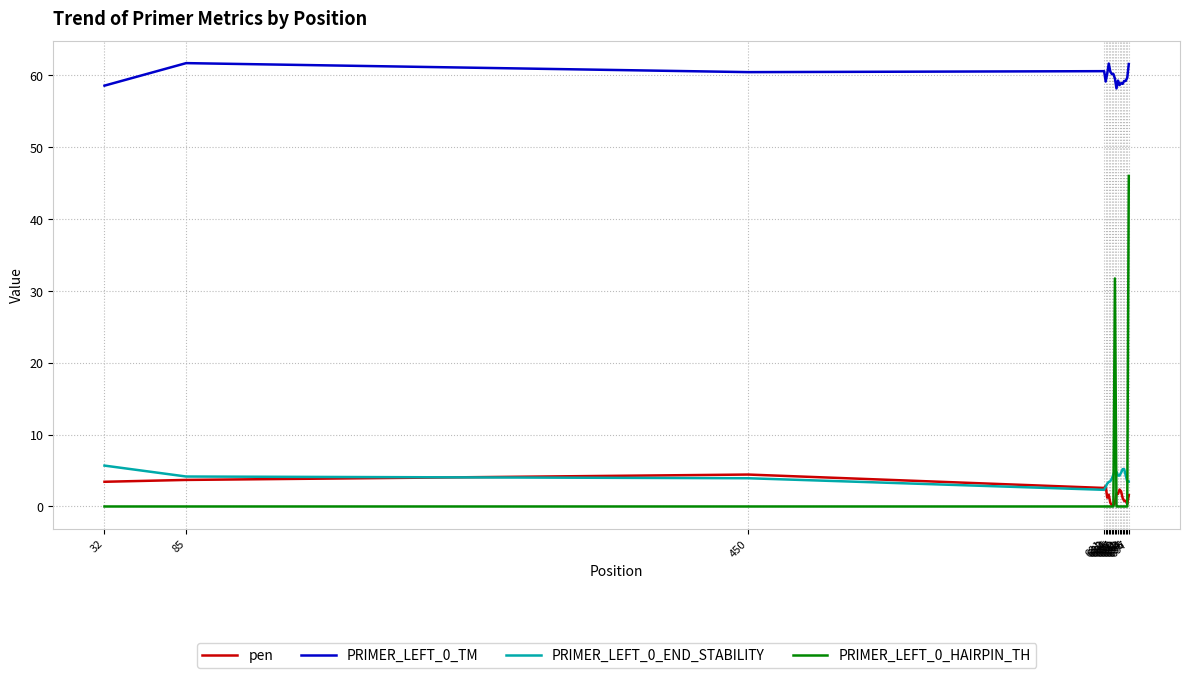

What is the difference between the second highest and second lowest values in the PRIMER_LEFT_0_TM series?

3.1